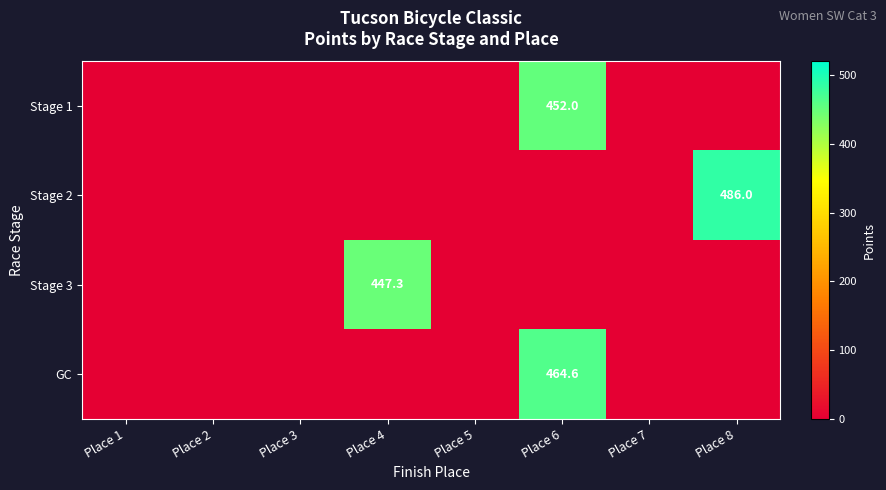

At which label does Stage 3 reach its minimum?

Place 1